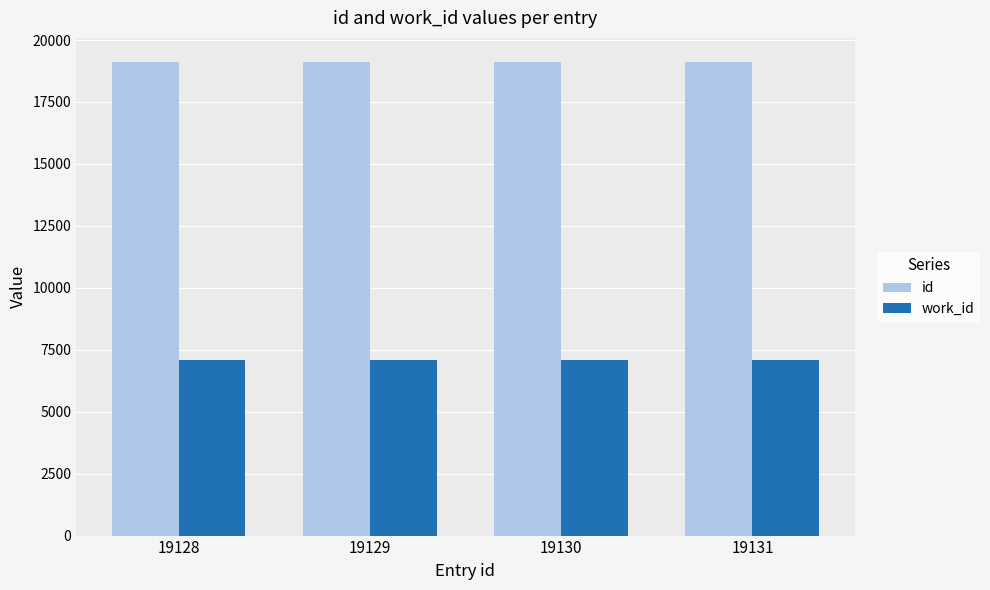

What is the lowest value of the work_id series?

7080